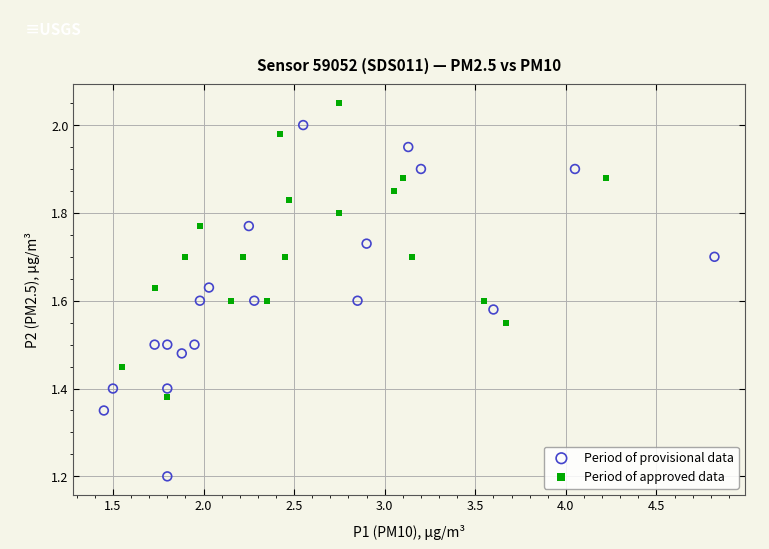

What are all the series names shown in the legend?

Period of provisional data, Period of approved data